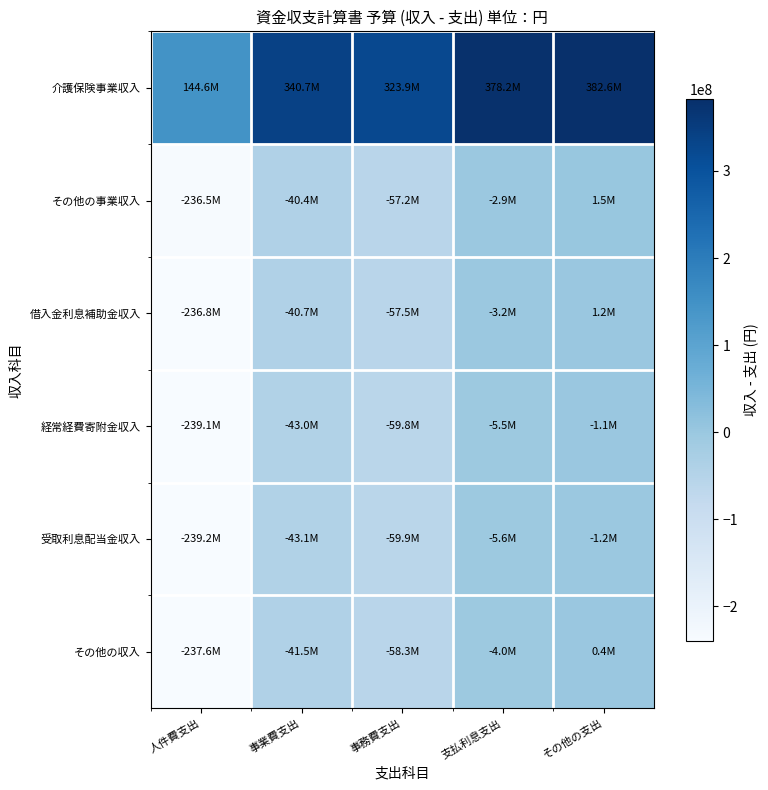

Reading left to right, transcribe all the data shown in this chart.

介護保険事業収入: 人件費支出=144600000	事業費支出=340710000	事務費支出=323865000	支払利息支出=378170000	その他の支出=382585000
その他の事業収入: 人件費支出=-236470000	事業費支出=-40360000	事務費支出=-57205000	支払利息支出=-2900000	その他の支出=1515000
借入金利息補助金収入: 人件費支出=-236770000	事業費支出=-40660000	事務費支出=-57505000	支払利息支出=-3200000	その他の支出=1215000
経常経費寄附金収入: 人件費支出=-239072000	事業費支出=-42962000	事務費支出=-59807000	支払利息支出=-5502000	その他の支出=-1087000
受取利息配当金収入: 人件費支出=-239161000	事業費支出=-43051000	事務費支出=-59896000	支払利息支出=-5591000	その他の支出=-1176000
その他の収入: 人件費支出=-237578000	事業費支出=-41468000	事務費支出=-58313000	支払利息支出=-4008000	その他の支出=407000